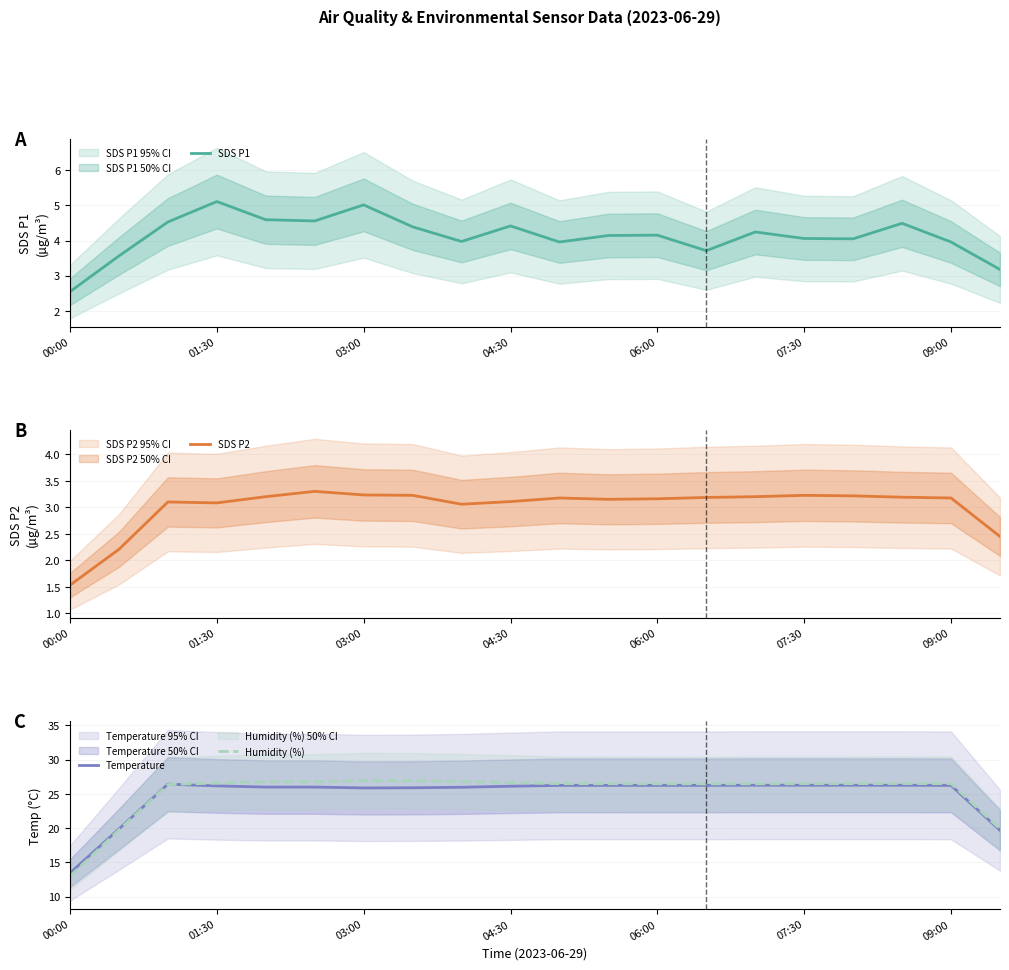

What is the lowest value of the SDS P1 series?

2.5